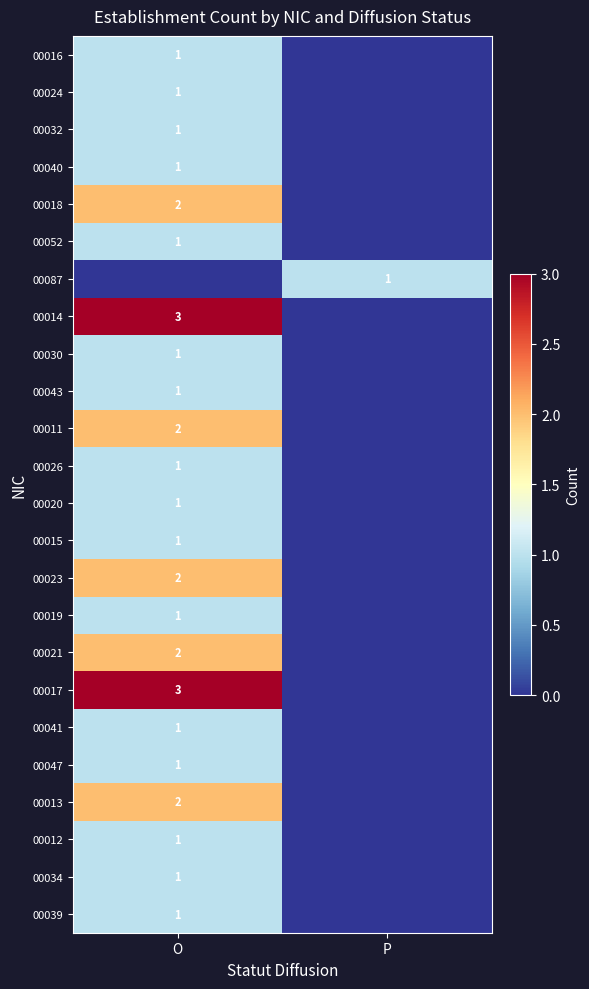

The value of 00021 at O is 2. True or false?

True